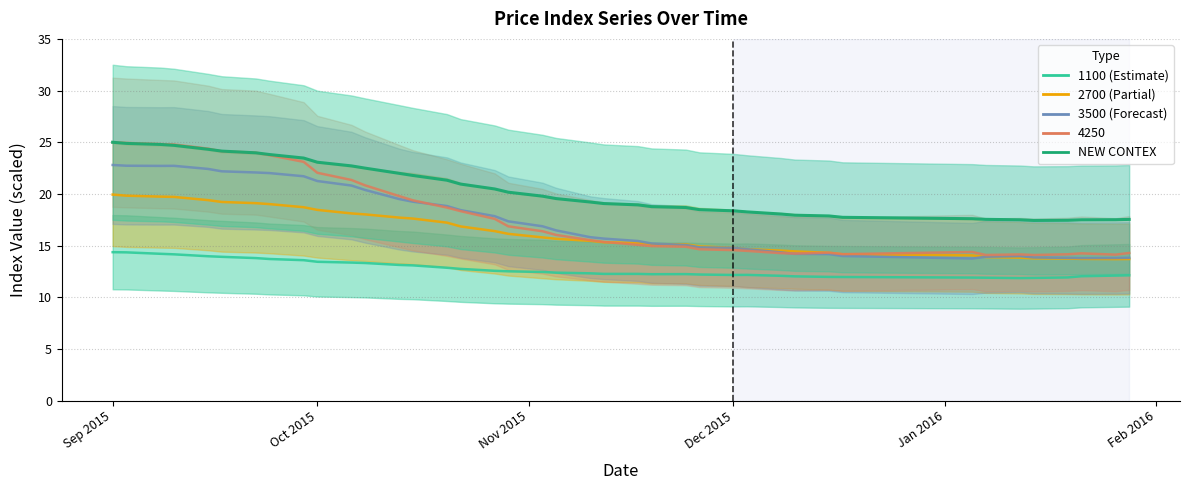

How many data points are less than 19?

18